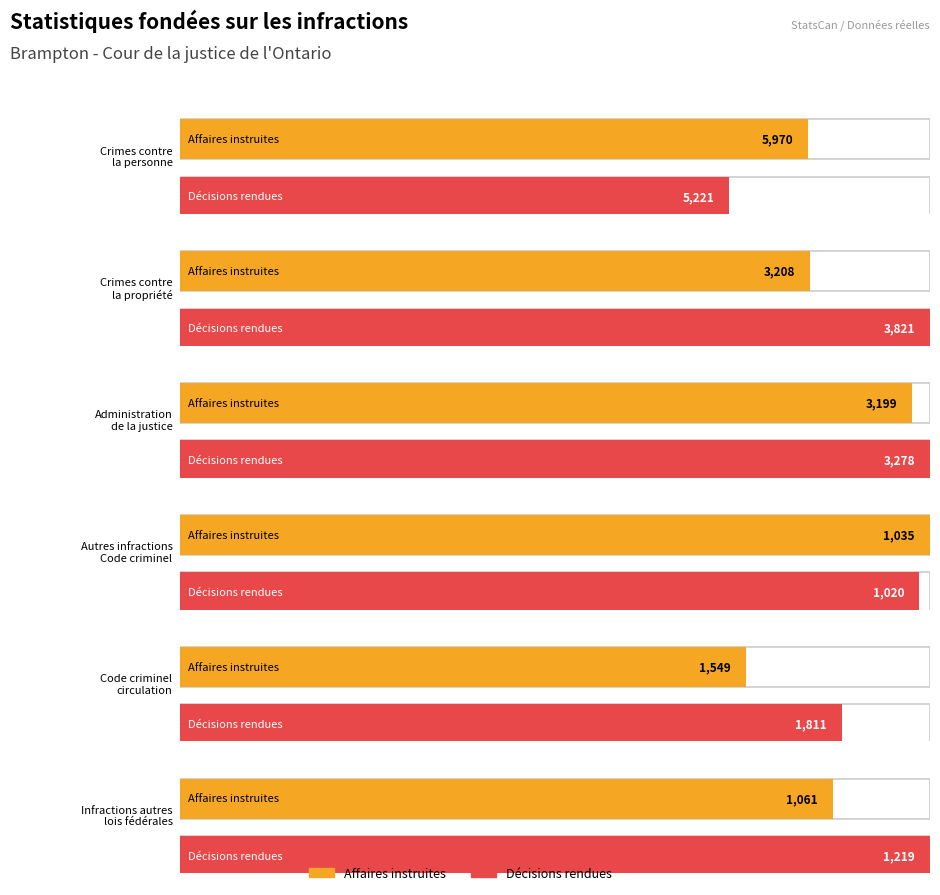

Between Autres infractions
Code criminel and Administration
de la justice, which is larger?

Administration
de la justice